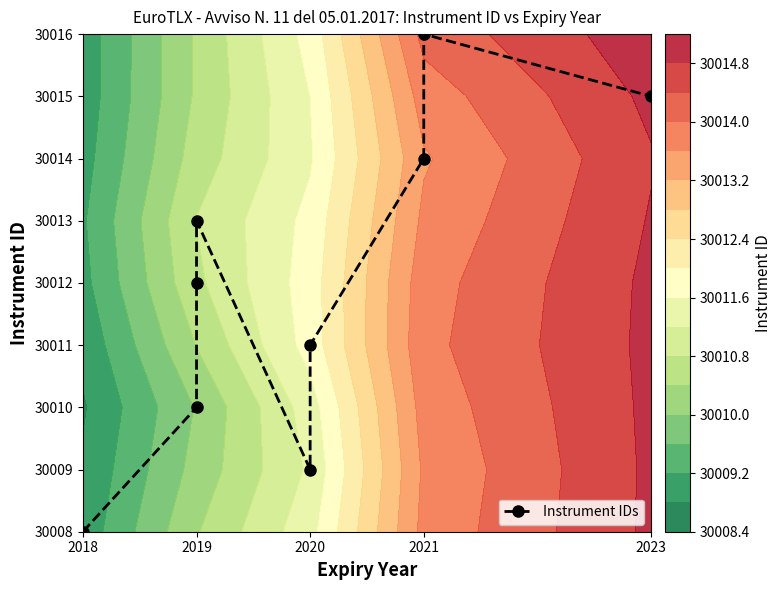

How many series are shown in this chart?

1